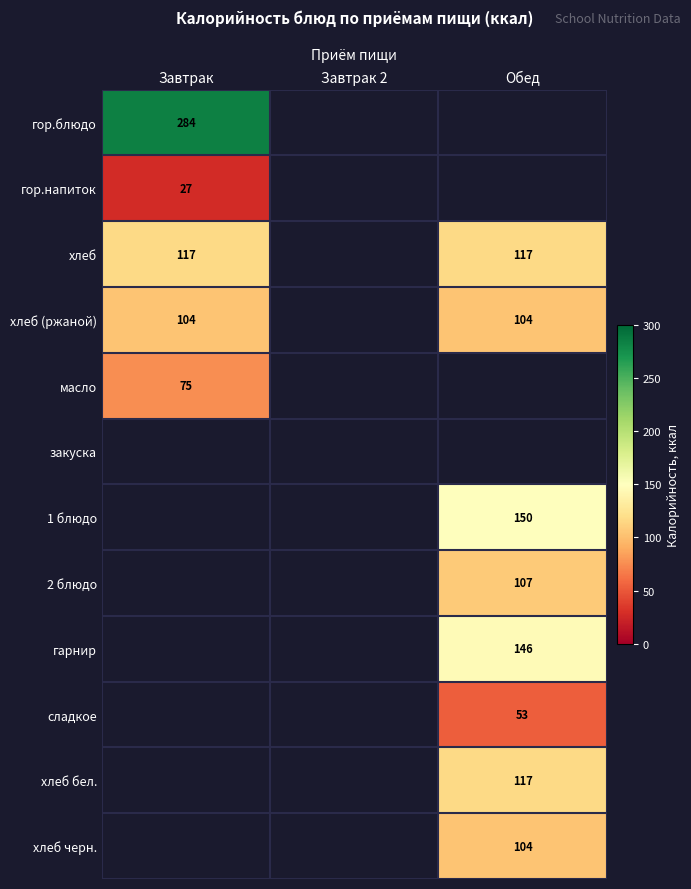

The value of гор.напиток at Завтрак is 35. True or false?

False